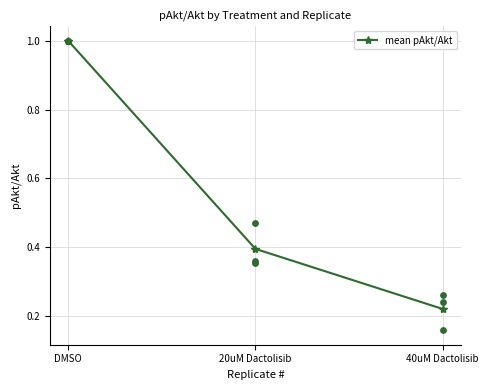

Approximately how many times larger is the value at 20uM Dactolisib compared to DMSO?

0.4